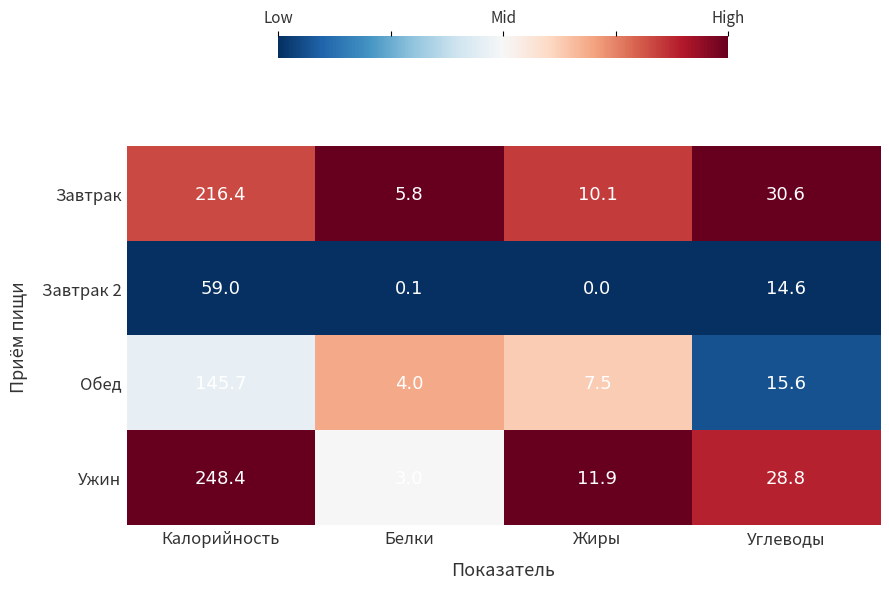

The value of Завтрак 2 at Белки is 0.1. True or false?

True